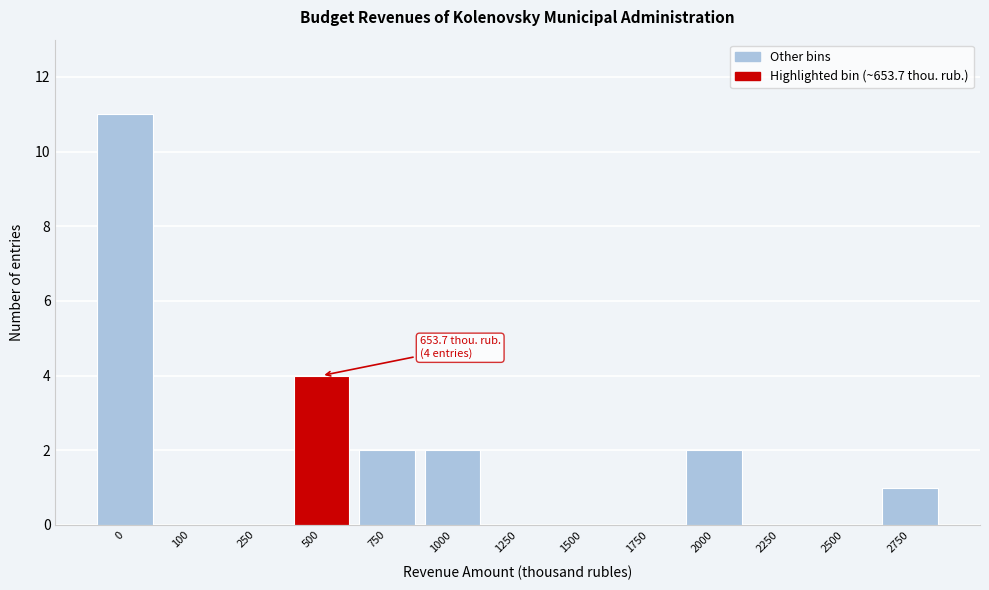

Reading right to left, extract all data points from this chart.

2750=1	2500=0	2250=0	2000=2	1750=0	1500=0	1250=0	1000=2	750=2	500=4	250=0	100=0	0=11